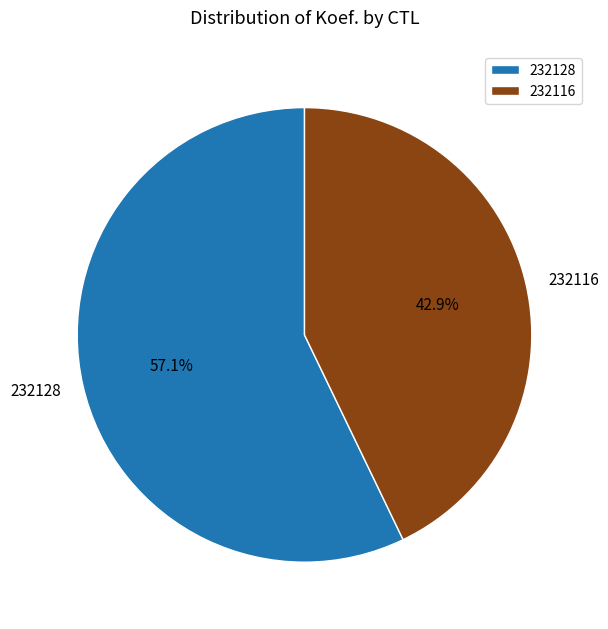

Which has a higher value, 232116 or 232128?

232128